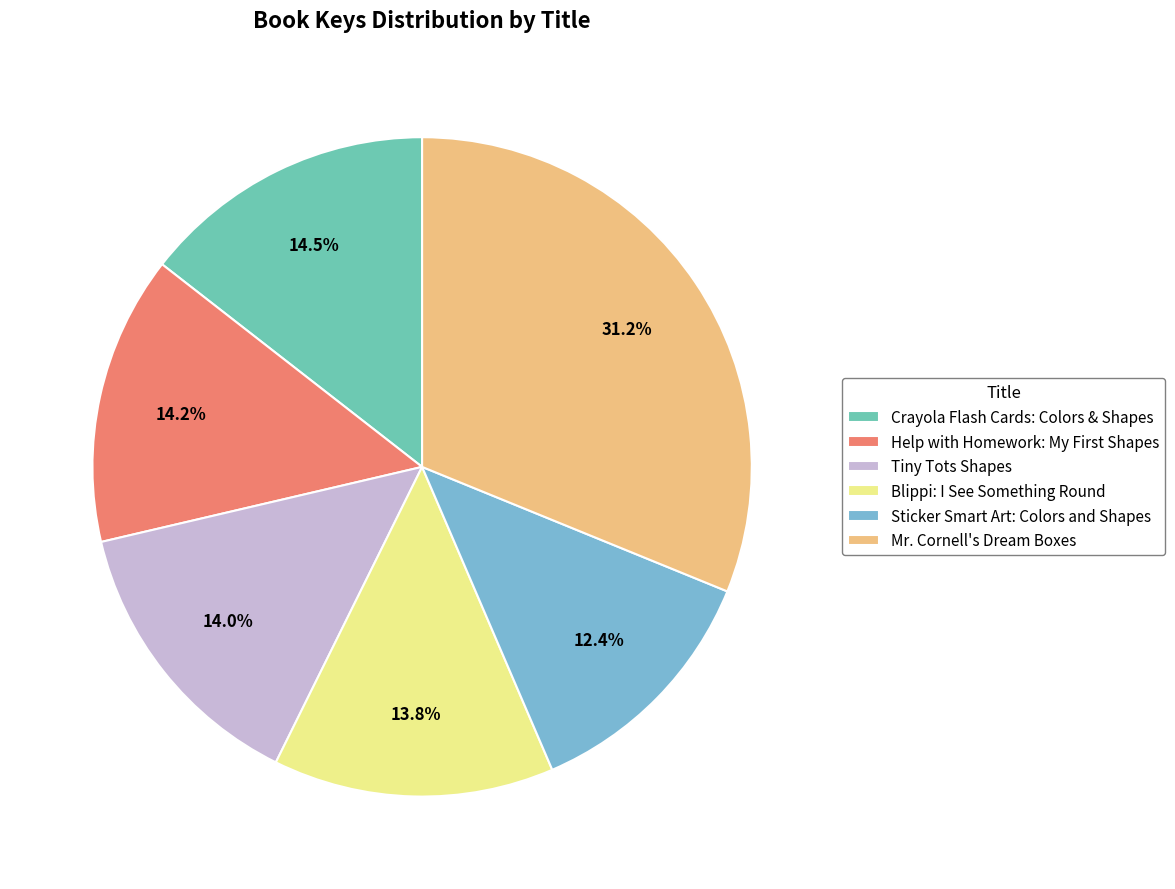

Is there a majority slice in this chart?

No